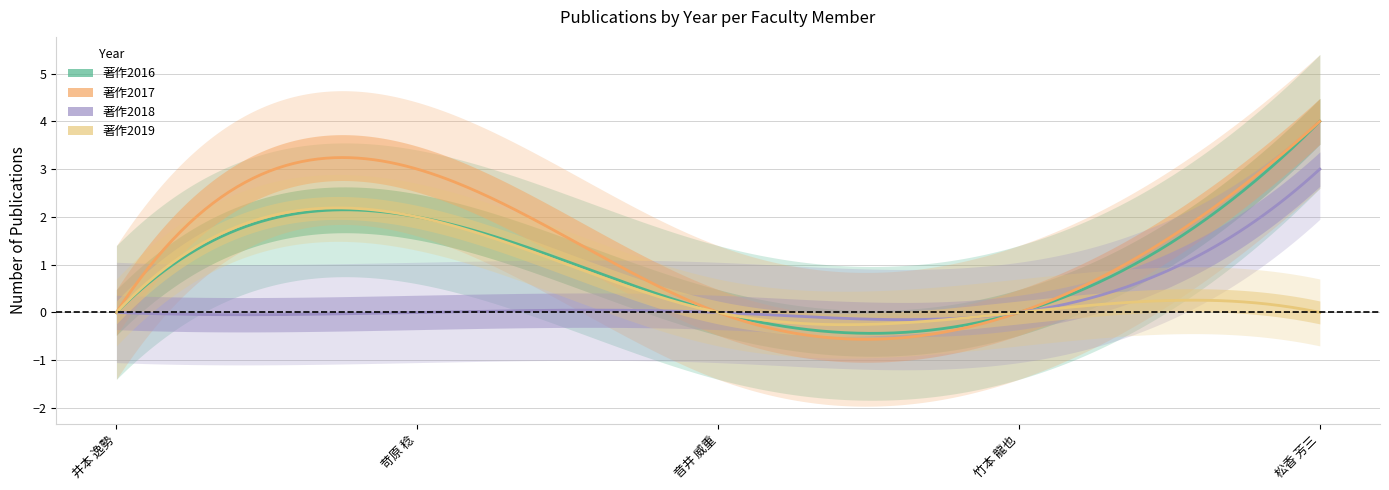

True or false: 著作2017 and 著作2019 cross at least once.

False